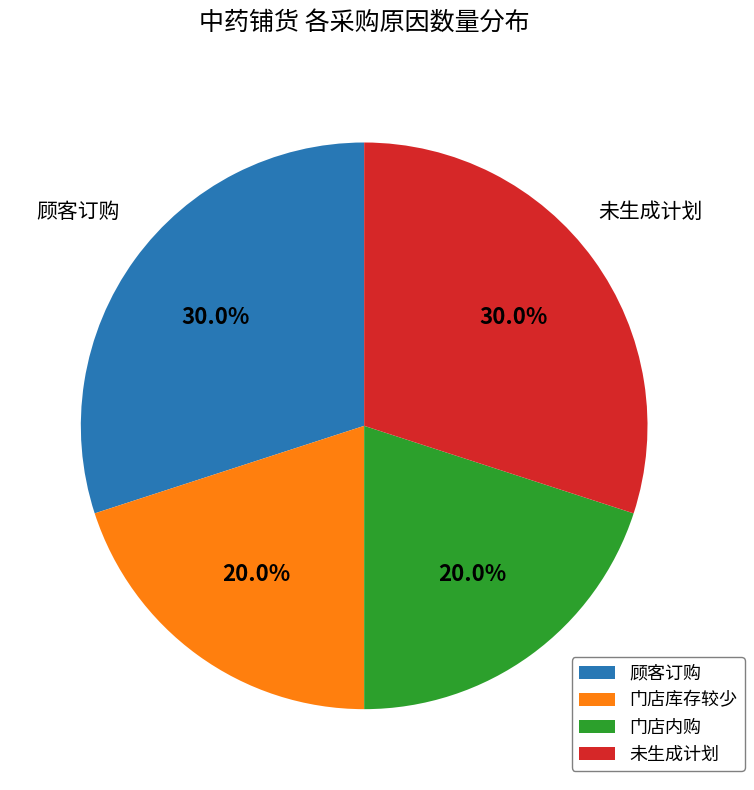

How much of the chart is everything except 门店内购?

80.0%